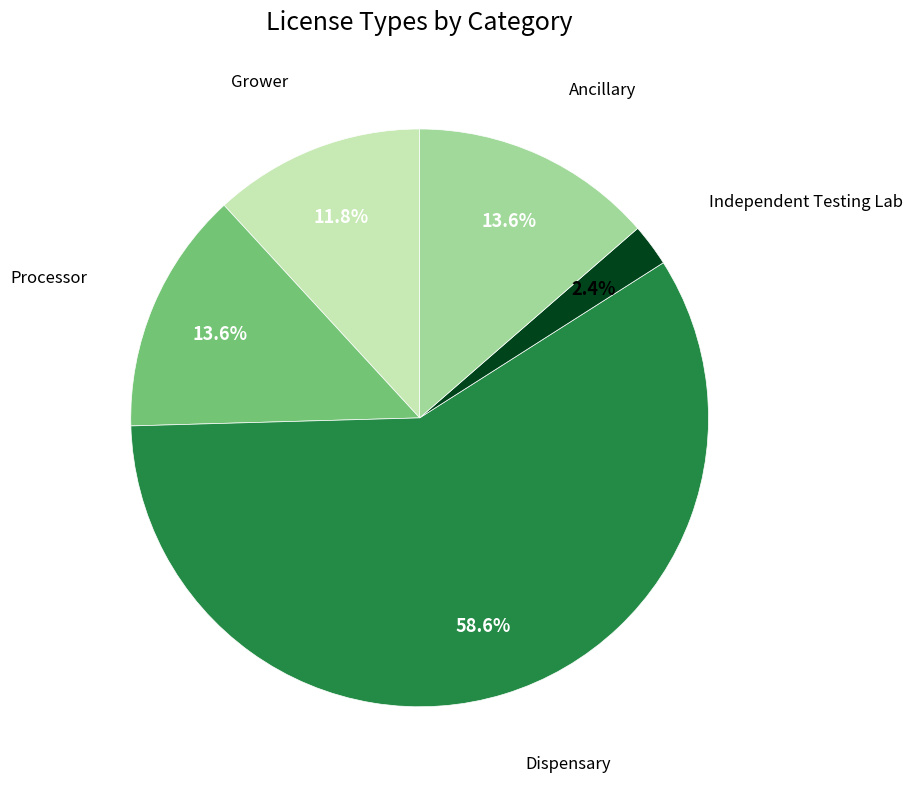

Does any single category account for the majority?

Yes